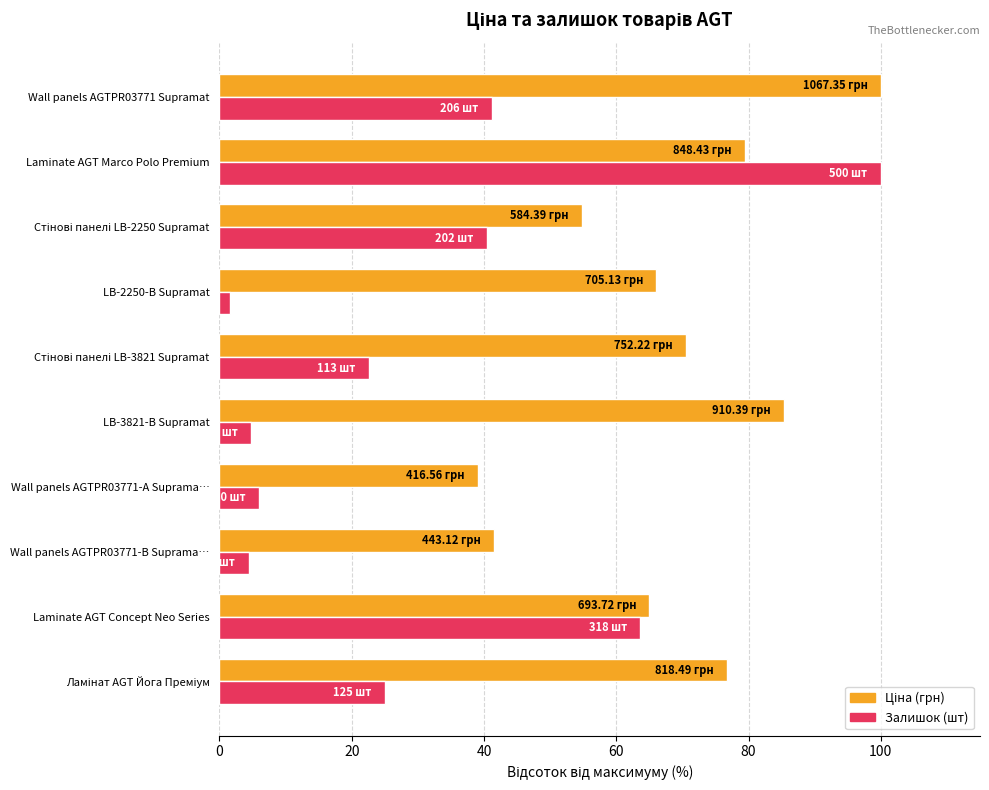

Which category has the highest value in the Залишок (шт) series?

Laminate AGT Marco Polo Premium